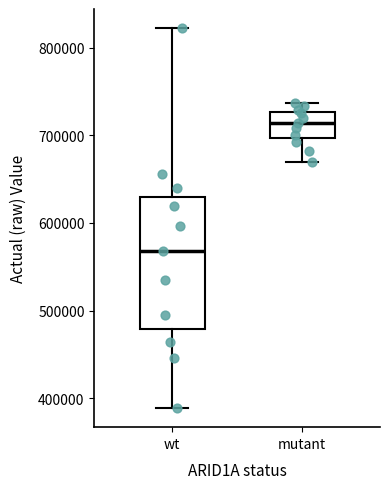

Reading left to right, transcribe this box plot: for each box, give where its median line is, the range the box spans, and where its two whiskers end, as read against the y-axis. The values are not printed on the chart, so give them approximately, as read against the axis.

wt: median 570000, box 480000 to 630000, whiskers 390000 to 820000
mutant: median 710000, box 700000 to 730000, whiskers 670000 to 740000